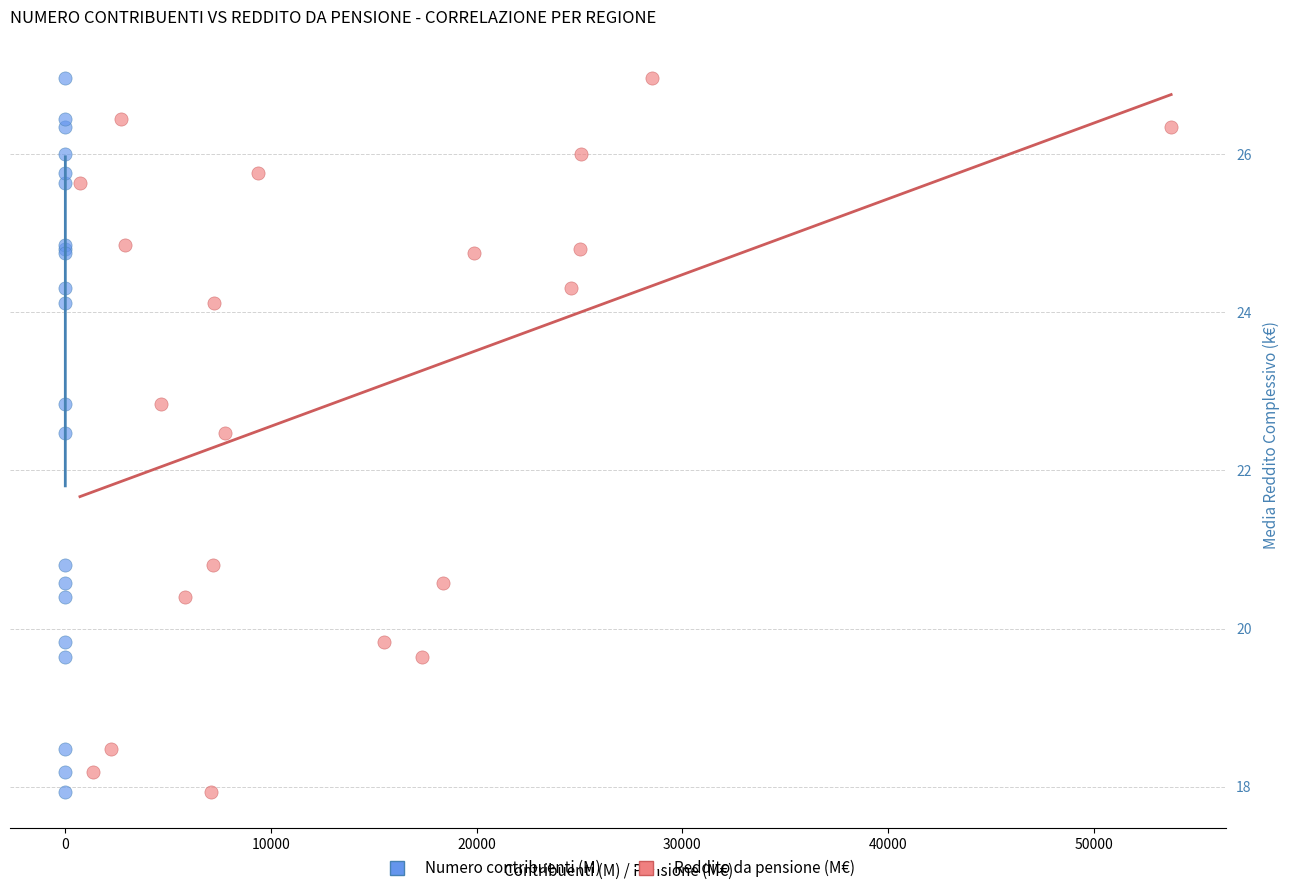

What are all the series names shown in the legend?

Numero contribuenti (M), Reddito da pensione (M€)